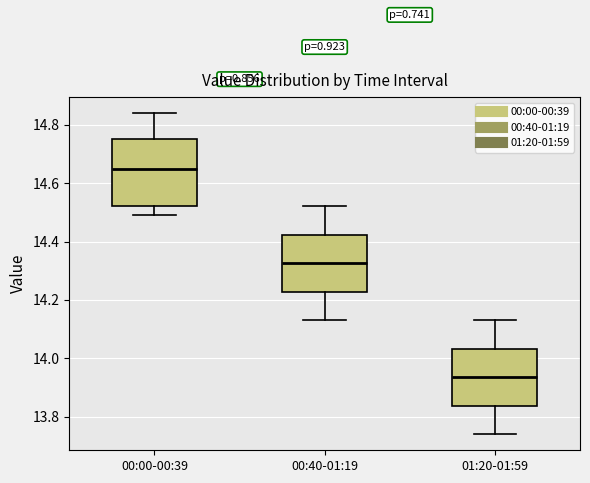

Which box is the tallest, from its lower edge to its upper edge?

00:00-00:39